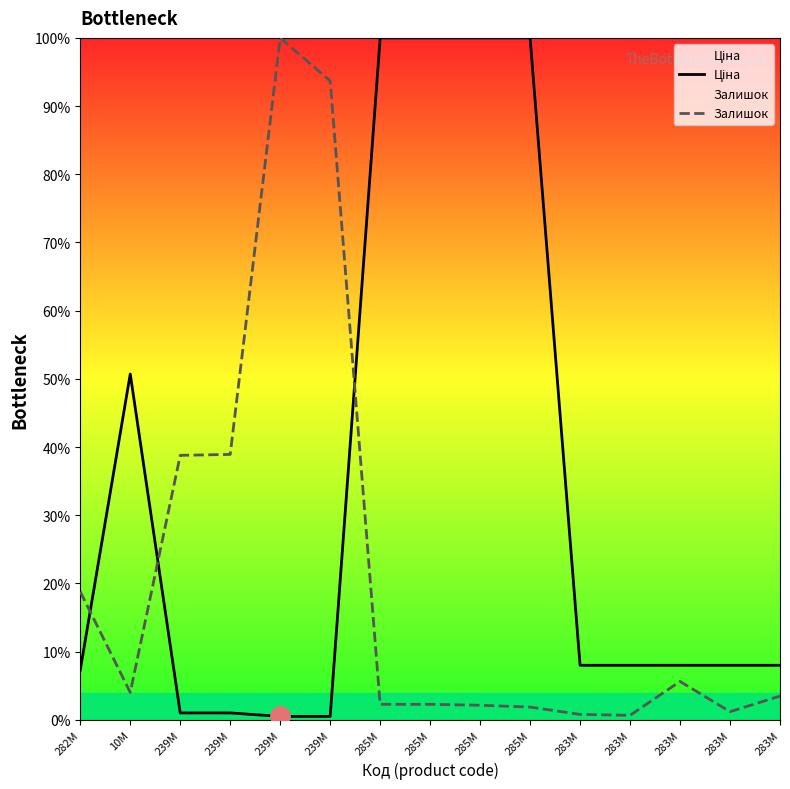

At which label does Залишок first exceed 3?

282M